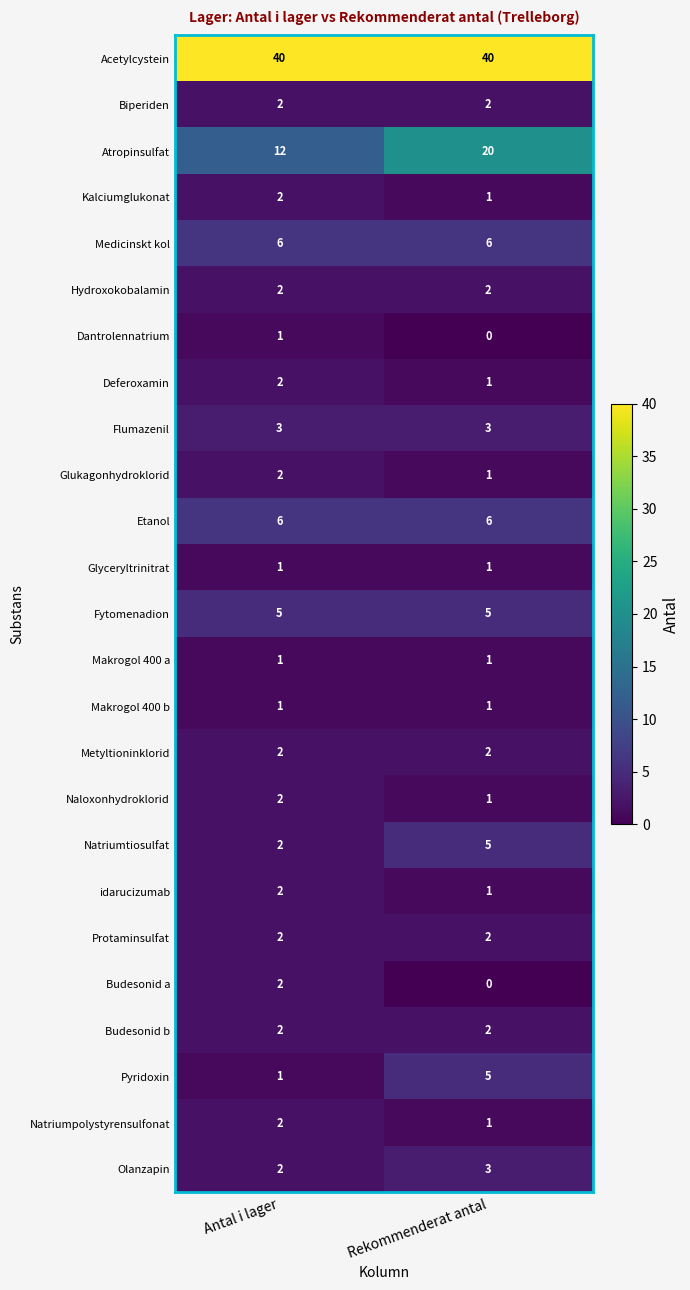

At which label does Natriumtiosulfat reach its peak?

Rekommenderat antal